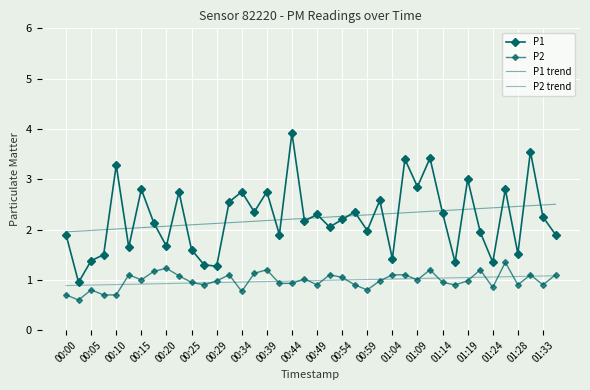

What is the minimum value shown in the chart?

0.6